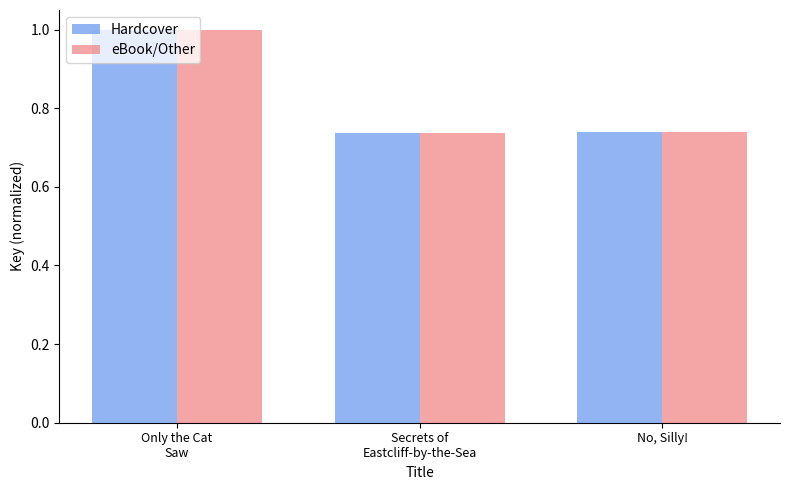

At which category is the sum across all series the highest?

Only the Cat
Saw